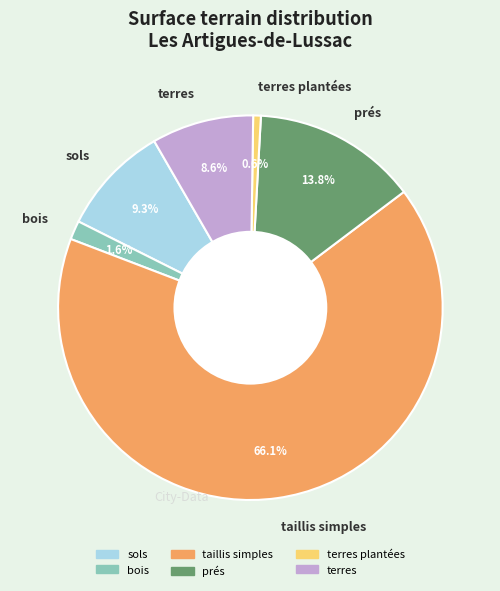

How many slices are in this pie chart?

6